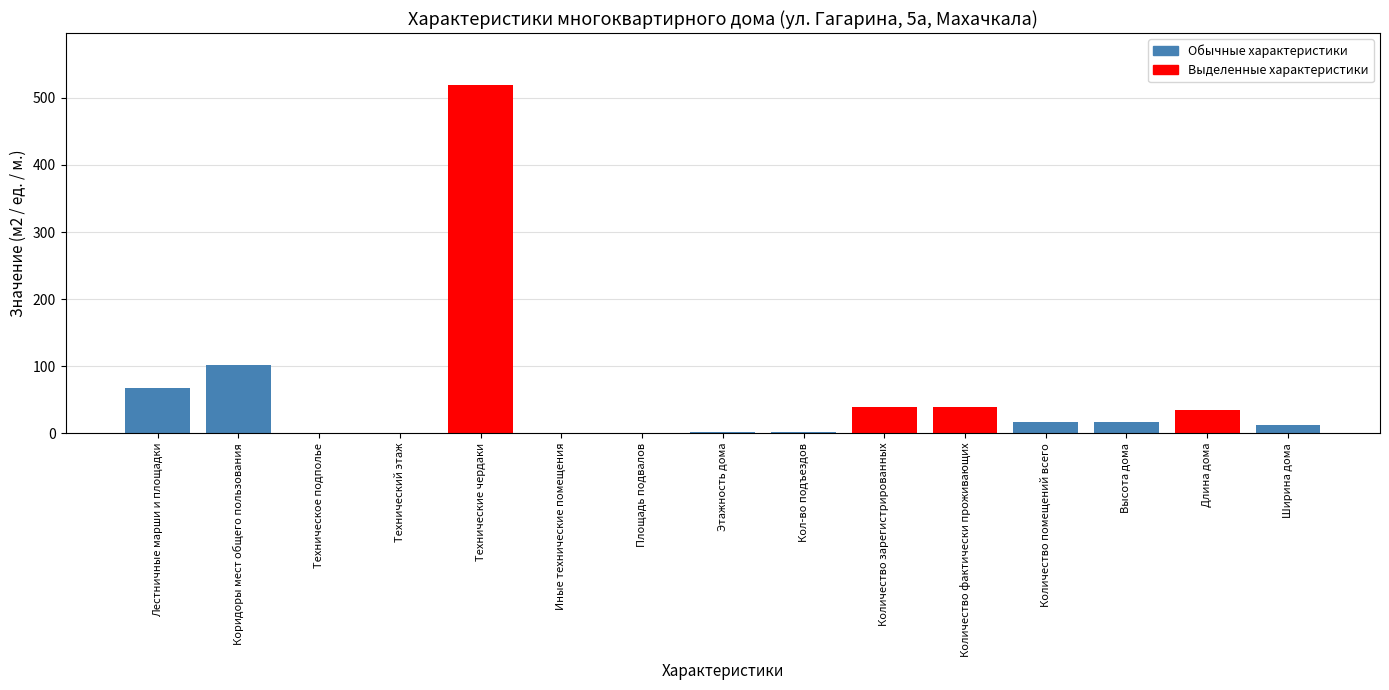

The value at Технический этаж is 0.0. True or false?

True